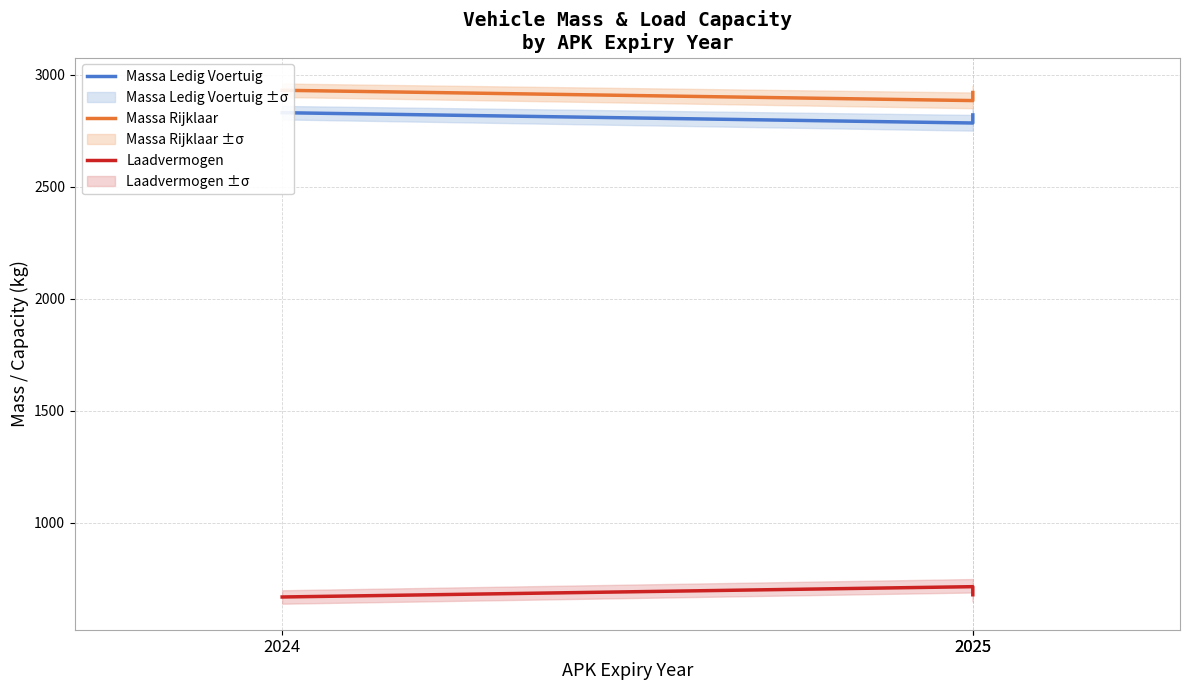

What is the value of the Massa Ledig Voertuig point at the 2nd from the left?

2784